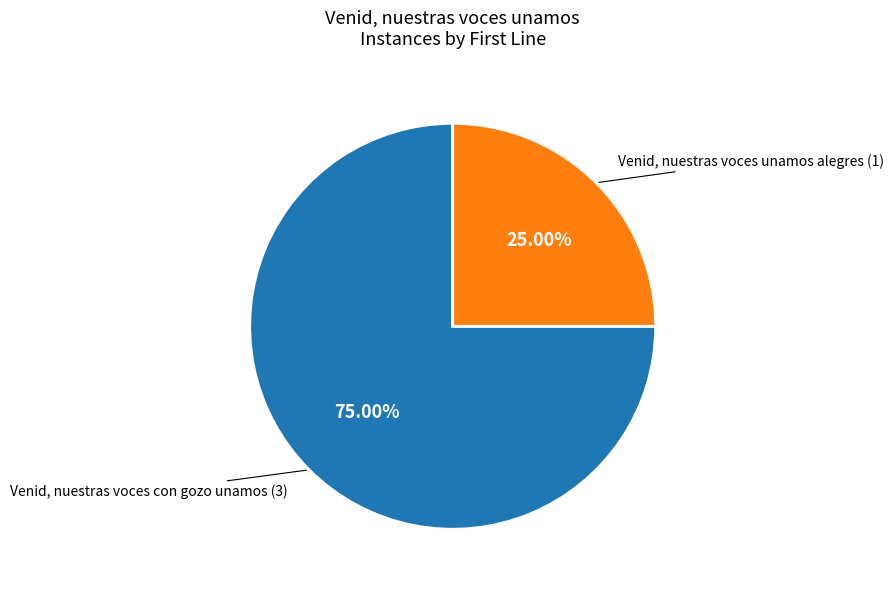

What is the ratio of the value at Venid, nuestras voces unamos alegres to the value at Venid, nuestras voces con gozo unamos?

0.3